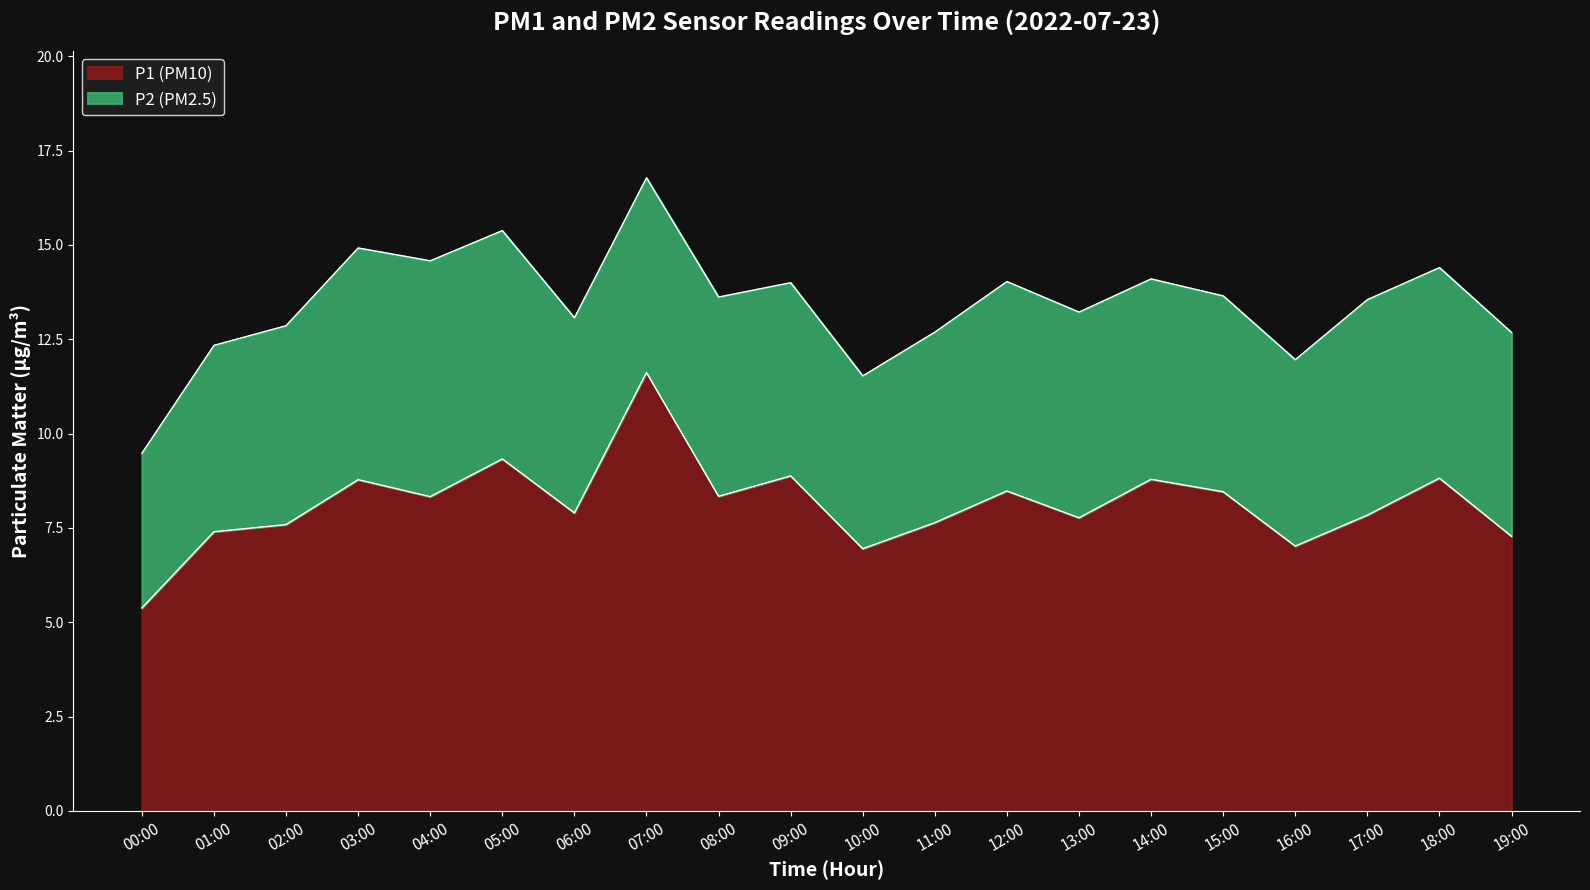

Which has a higher value, 15:00 or 01:00?

15:00